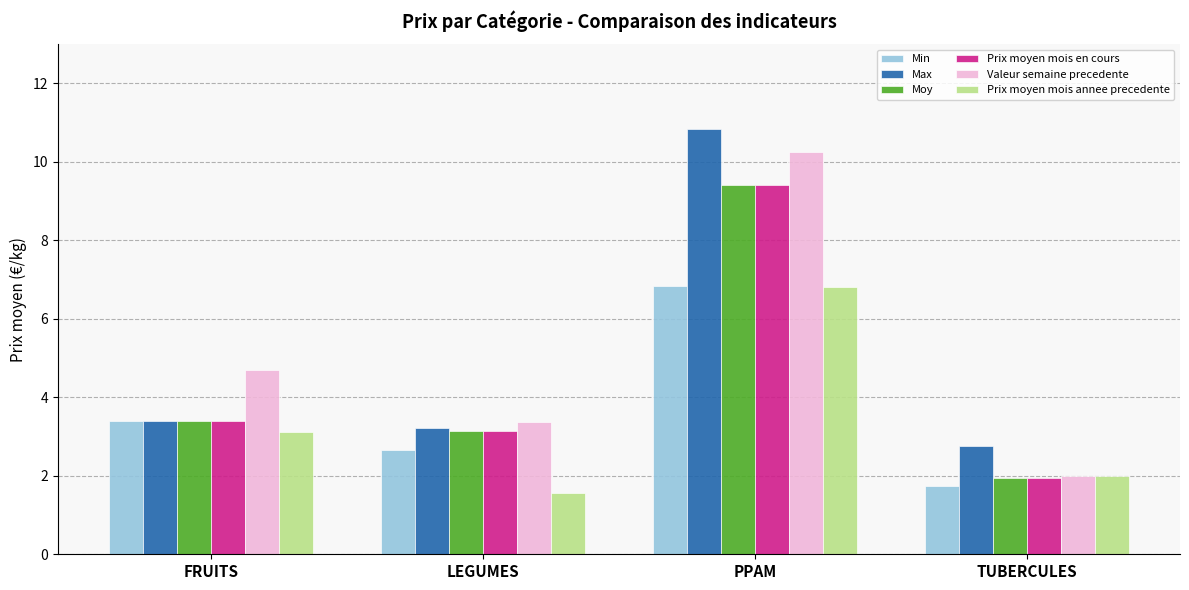

Where is Moy nearest to the value 5?

FRUITS